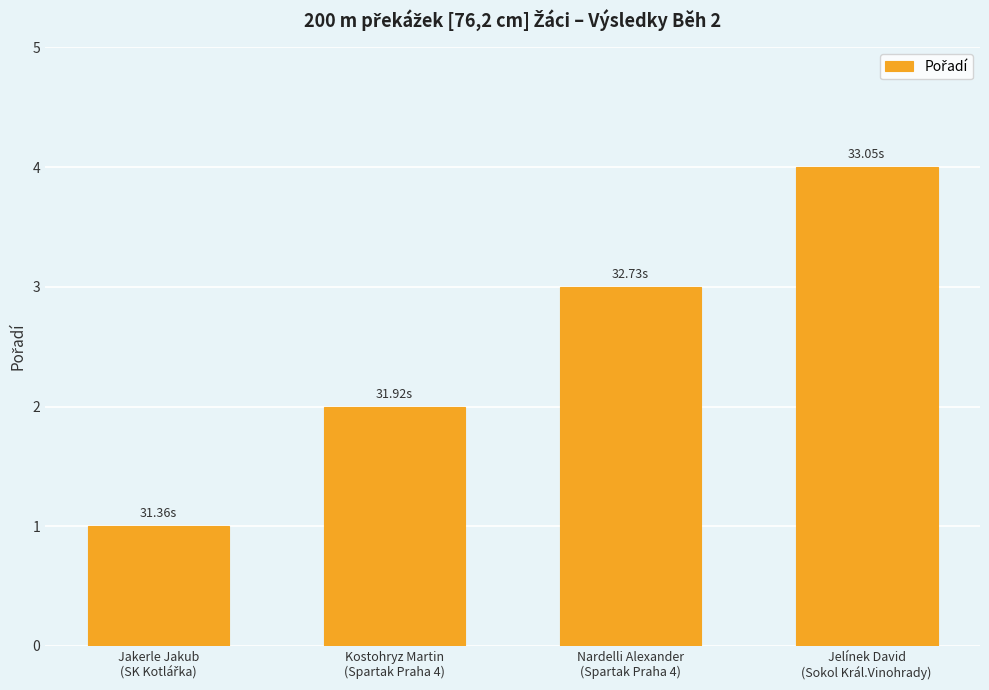

How many values are between 2 and 4?

3